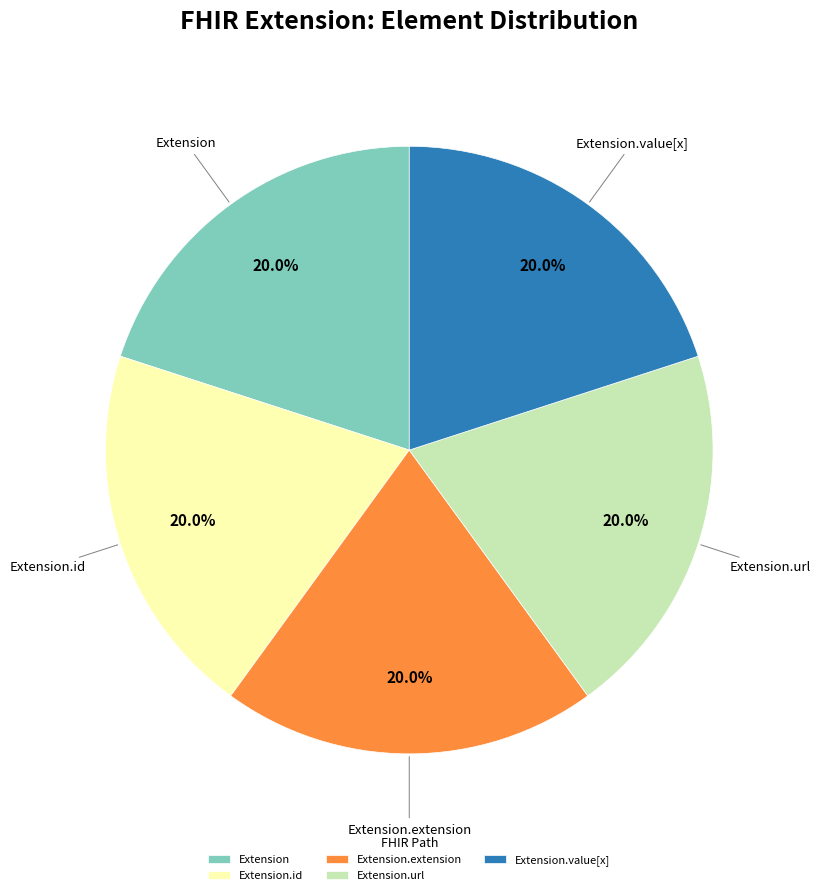

What percentage do Extension and Extension.extension together represent?

40.0%